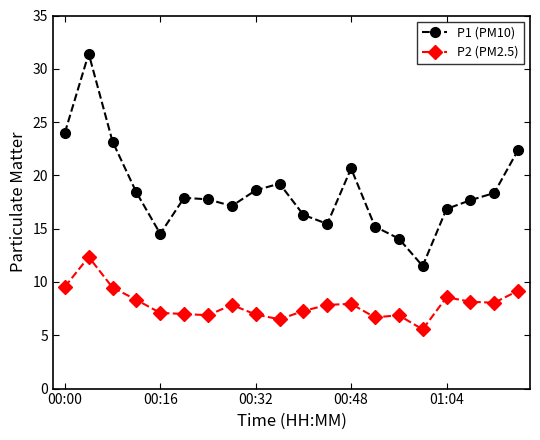

What is the greatest value displayed?

31.4